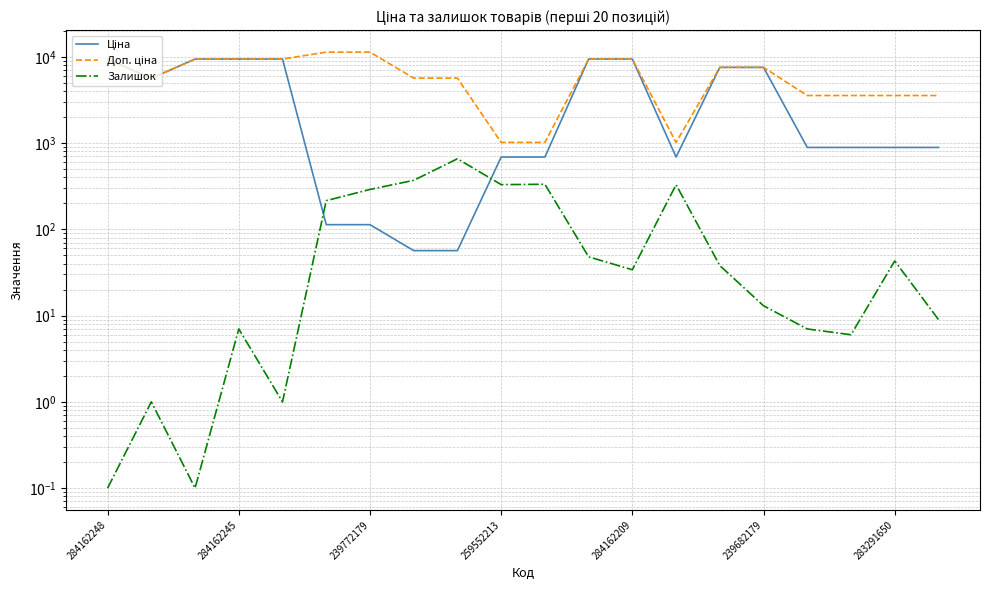

Between 259552213 and 8, which is larger?

259552213